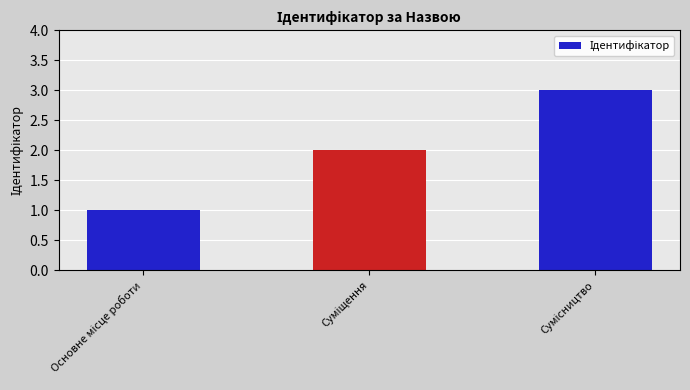

Count the values in the range 1 to 3.

3